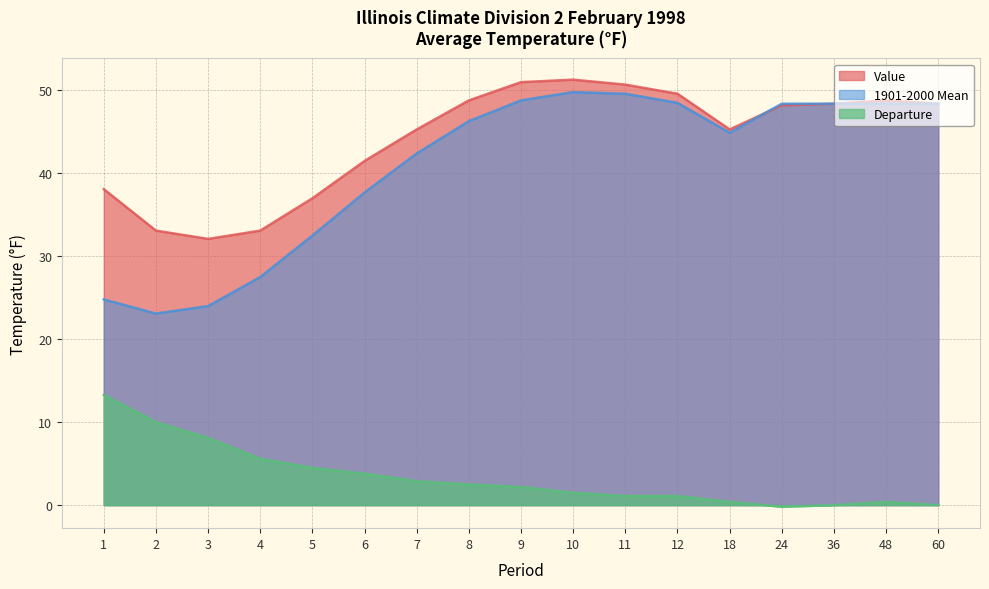

List the labels in order of 1901-2000 Mean value, largest first.

10, 11, 9, 12, 24, 36, 48, 60, 8, 18, 7, 6, 5, 4, 1, 3, 2